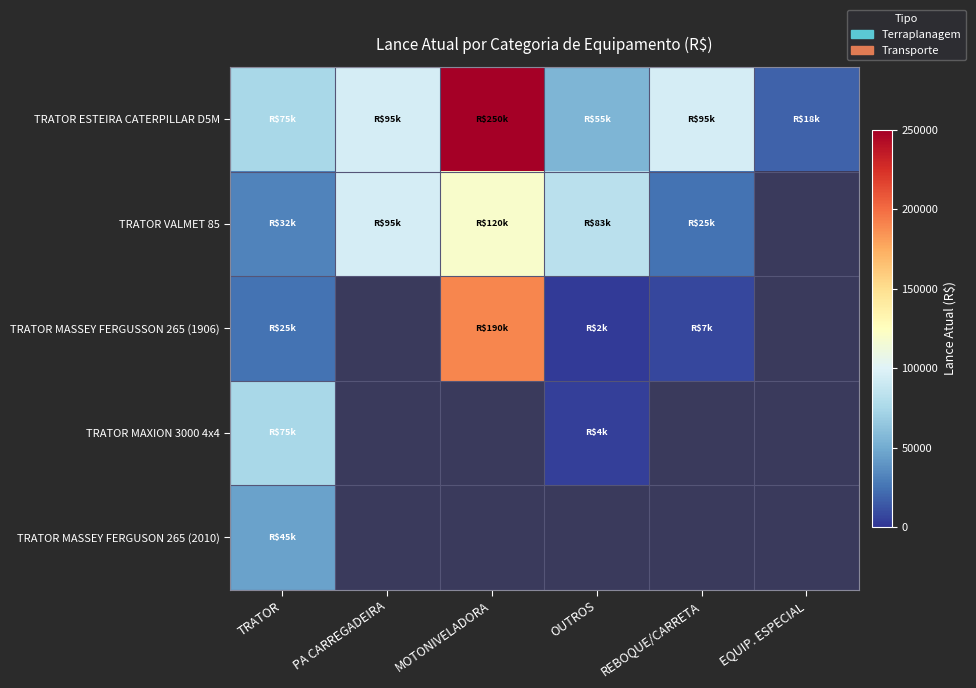

What is the sum of all TRATOR ESTEIRA CATERPILLAR D5M values?

588000.0